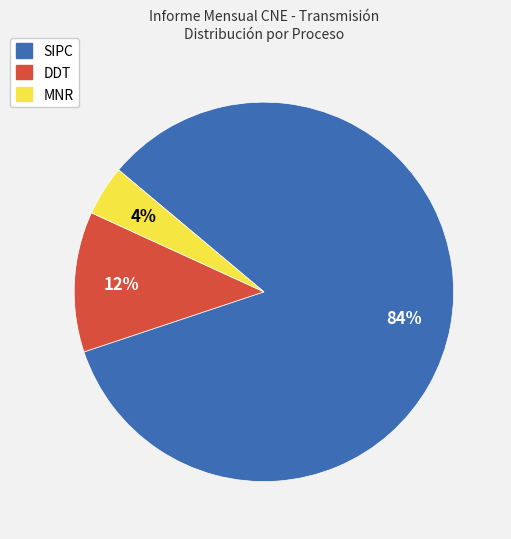

To the nearest percent, what percentage of the pie is MNR?

4%